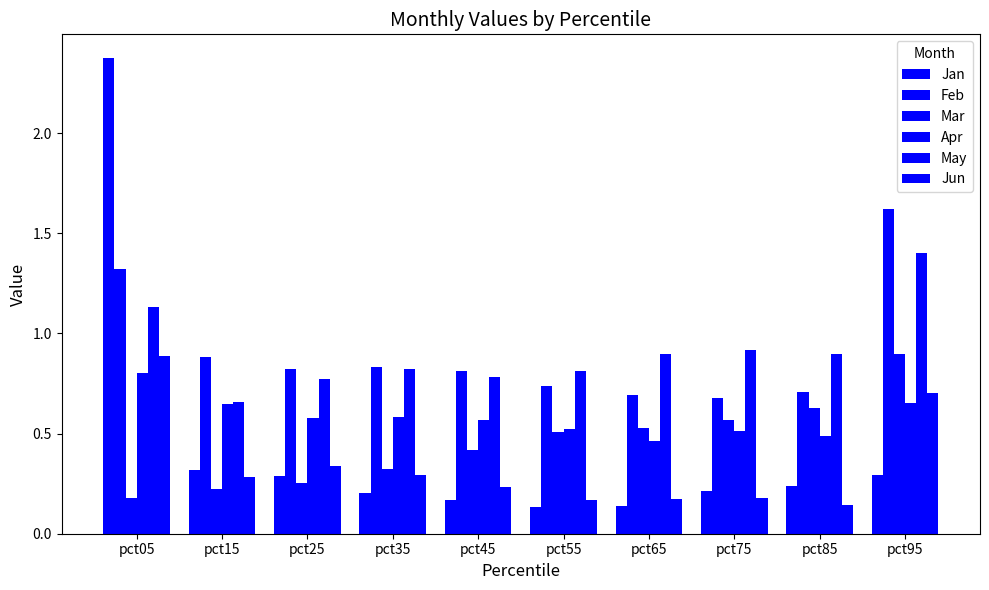

How many bars are there in each group?

6